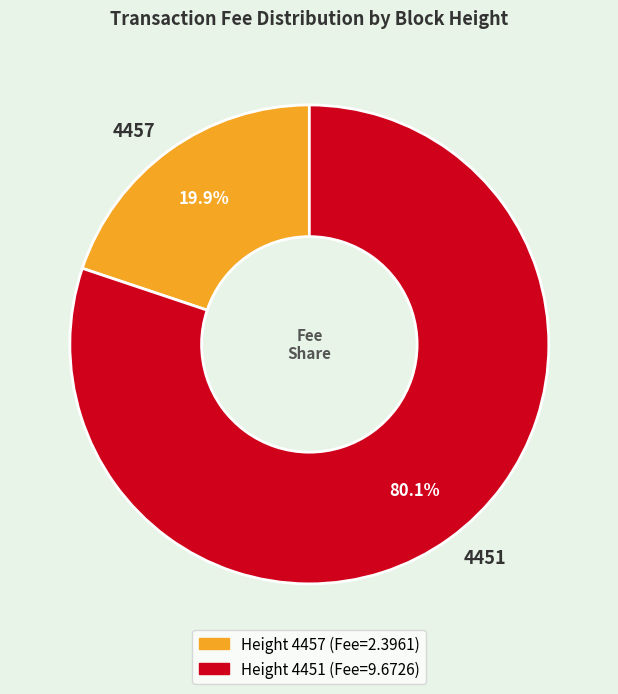

To the nearest percent, what is the average slice percentage?

50%